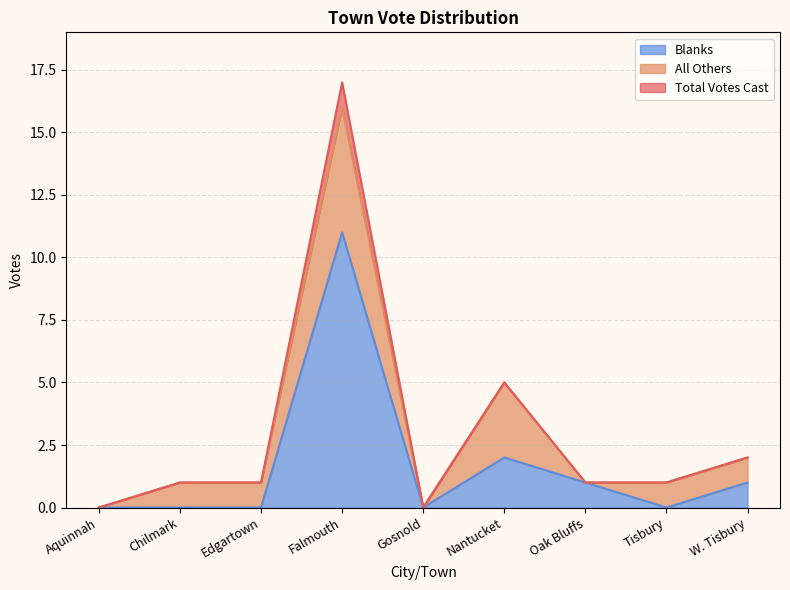

Count the number of categories in the chart.

9